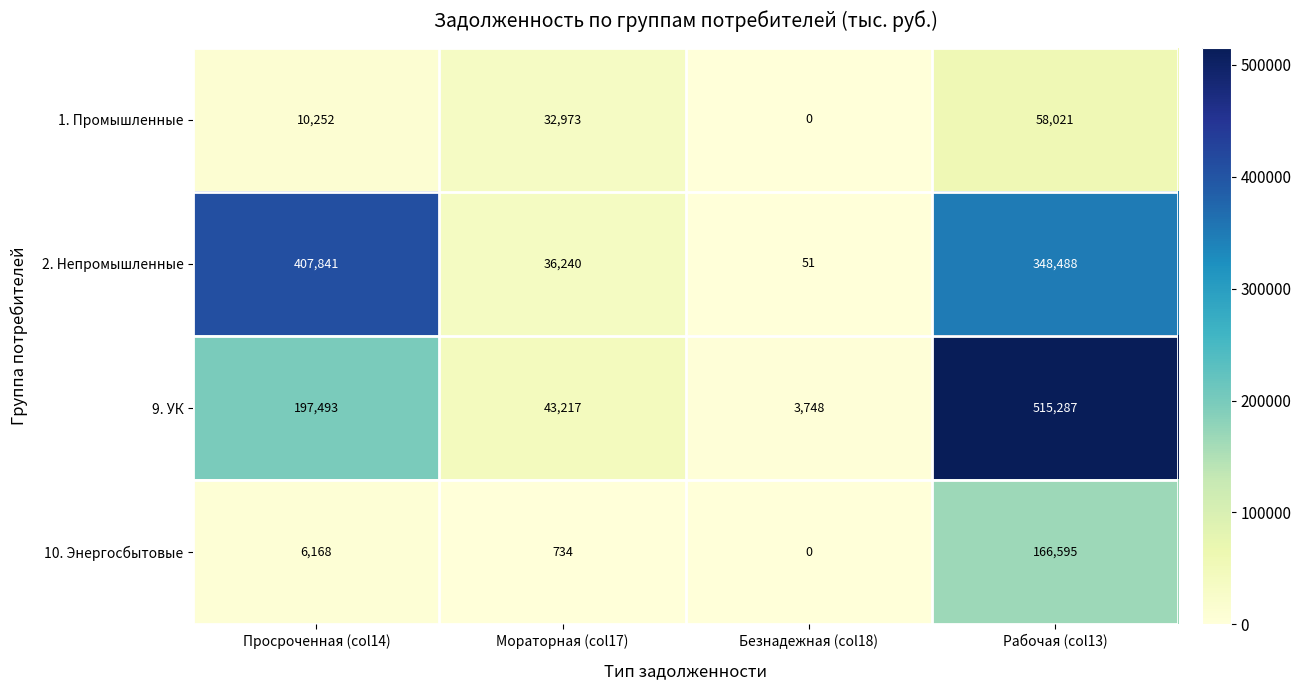

Reading left to right, transcribe all the data shown in this chart.

1. Промышленные: Просроченная (col14)=10252	Мораторная (col17)=32973	Безнадежная (col18)=0	Рабочая (col13)=58021
2. Непромышленные: Просроченная (col14)=407841	Мораторная (col17)=36240	Безнадежная (col18)=51	Рабочая (col13)=348488
9. УК: Просроченная (col14)=197493	Мораторная (col17)=43217	Безнадежная (col18)=3748	Рабочая (col13)=515287
10. Энергосбытовые: Просроченная (col14)=6168	Мораторная (col17)=734	Безнадежная (col18)=0	Рабочая (col13)=166595